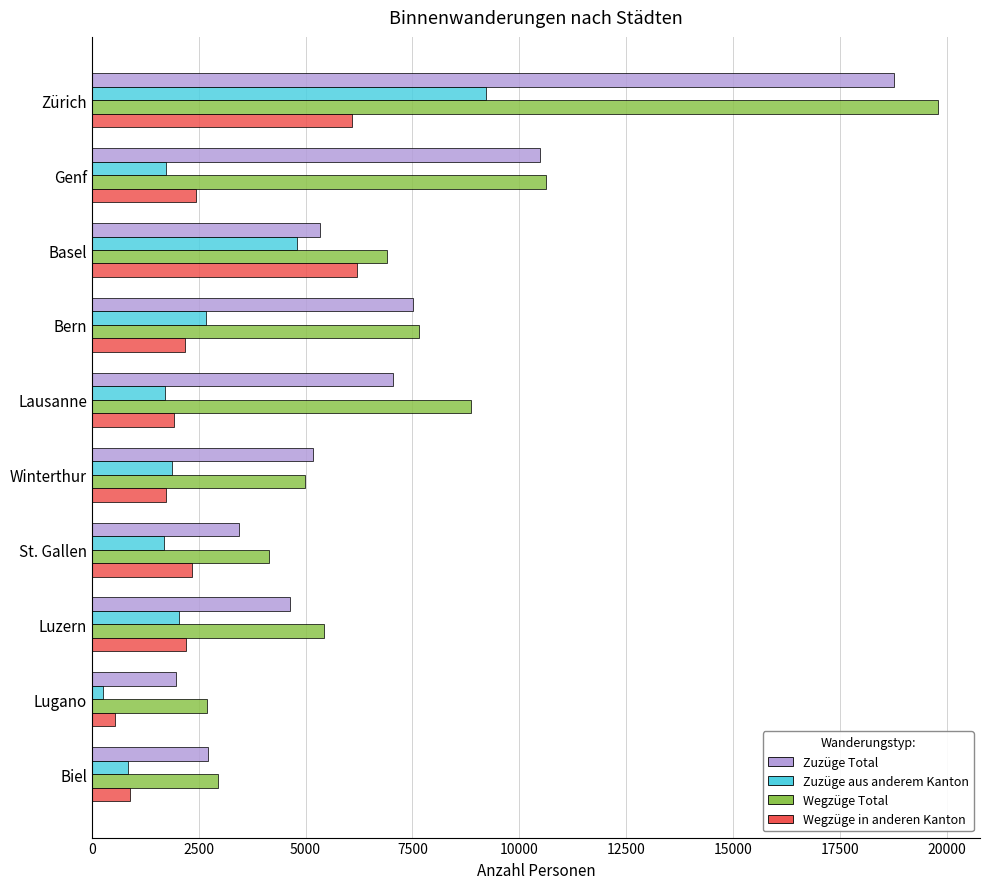

Rank the series by their maximum value, from highest to lowest.

Wegzüge Total, Zuzüge Total, Zuzüge aus anderem Kanton, Wegzüge in anderen Kanton